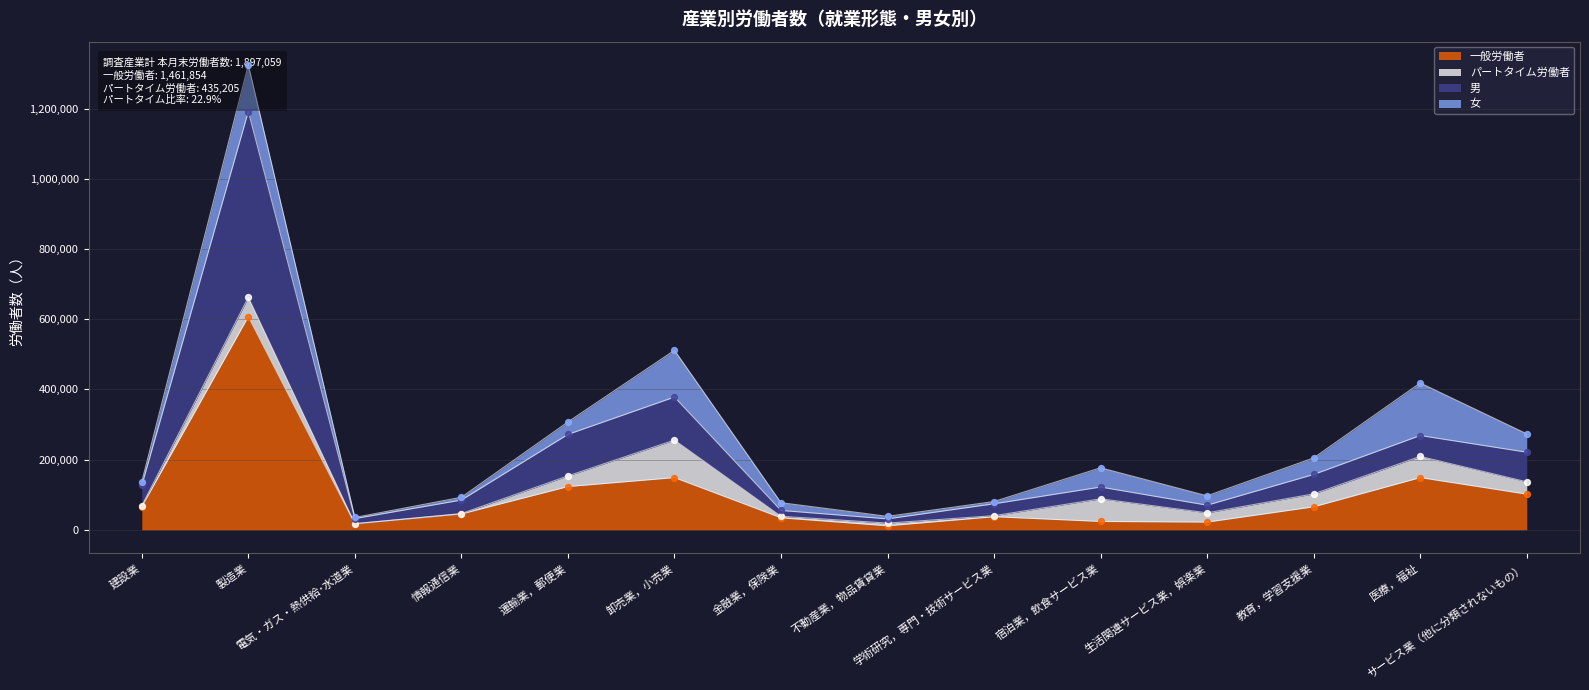

At which category is the sum across all series the highest?

製造業